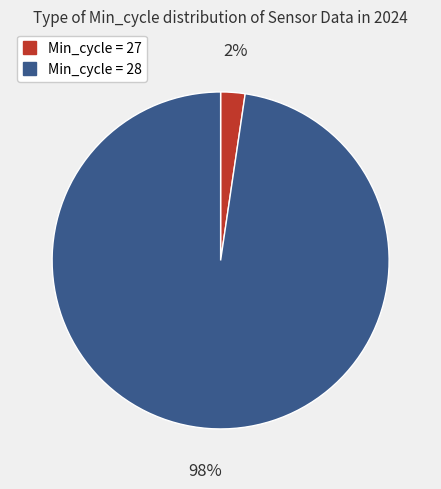

True or false: Min_cycle = 27 accounts for 2% of the total.

True